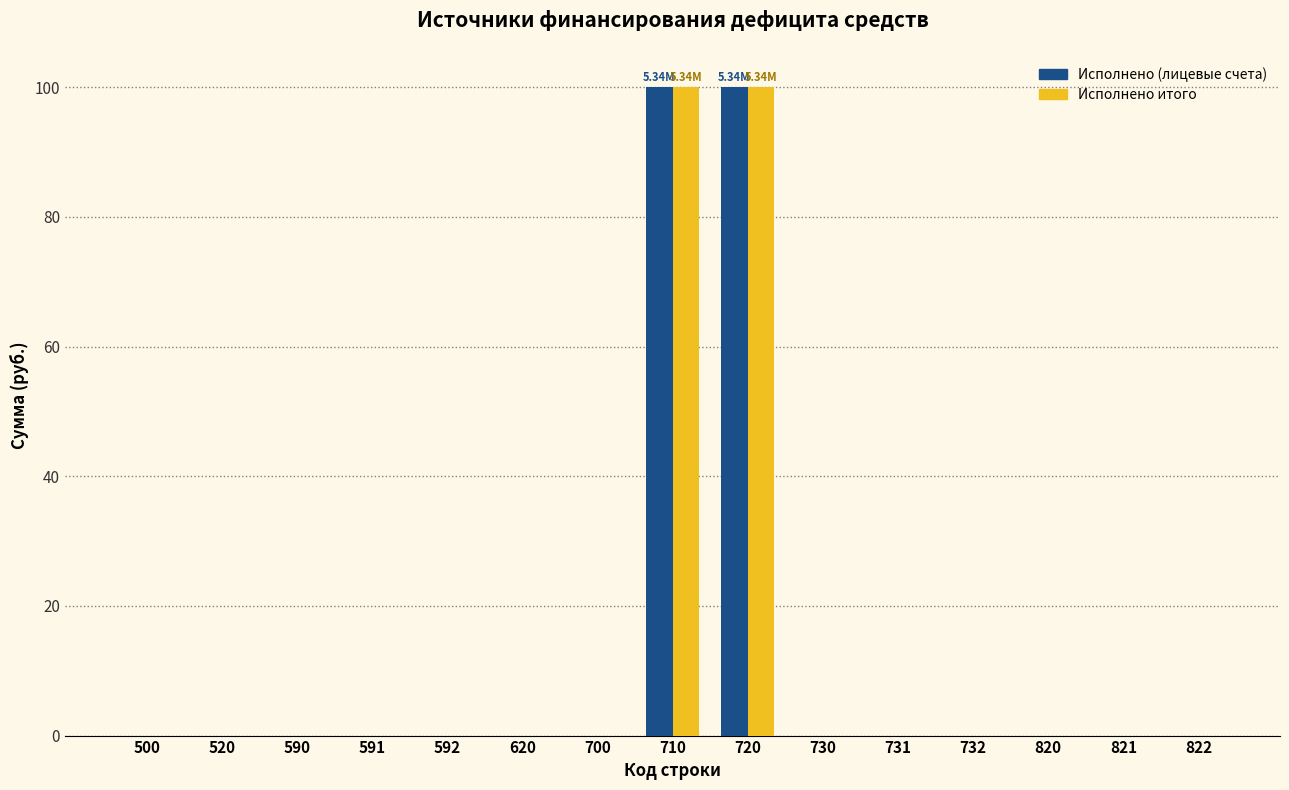

What is the total value across all series at 710?

200